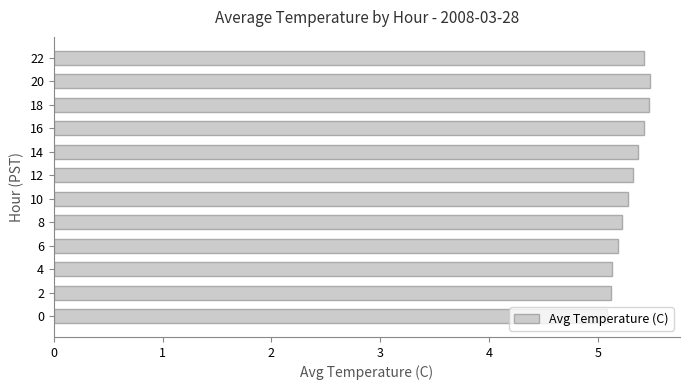

Which has a higher value, 0 or 4?

4